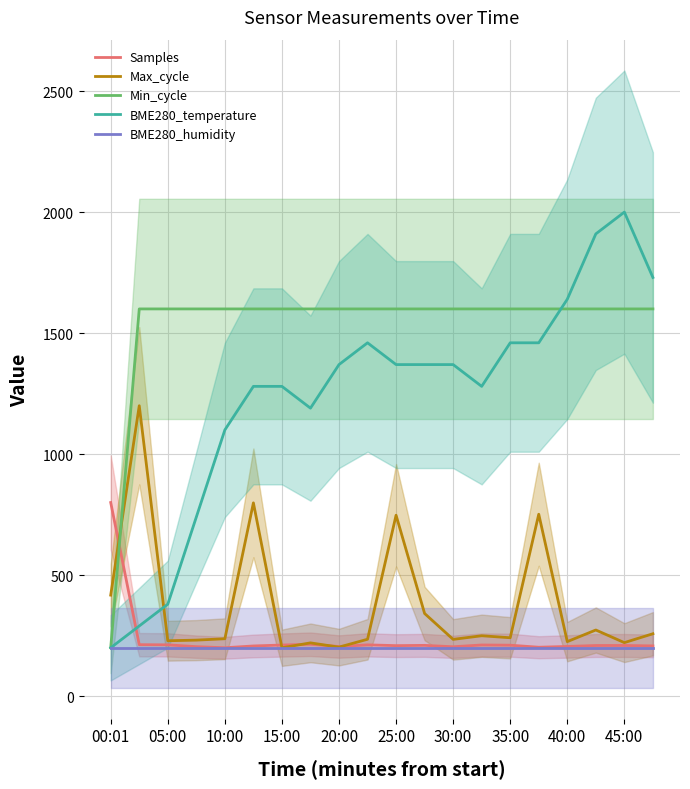

True or false: Samples and BME280_temperature cross at least once.

True